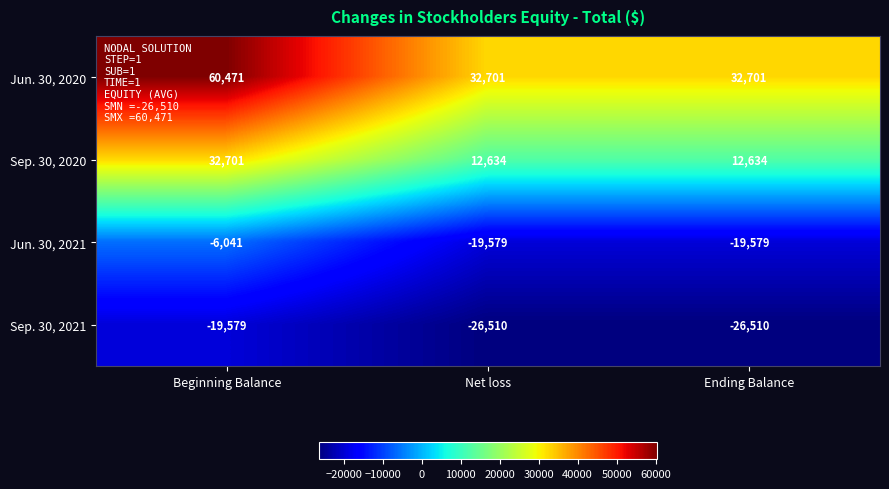

What is the total value across all series at Net loss?

-754